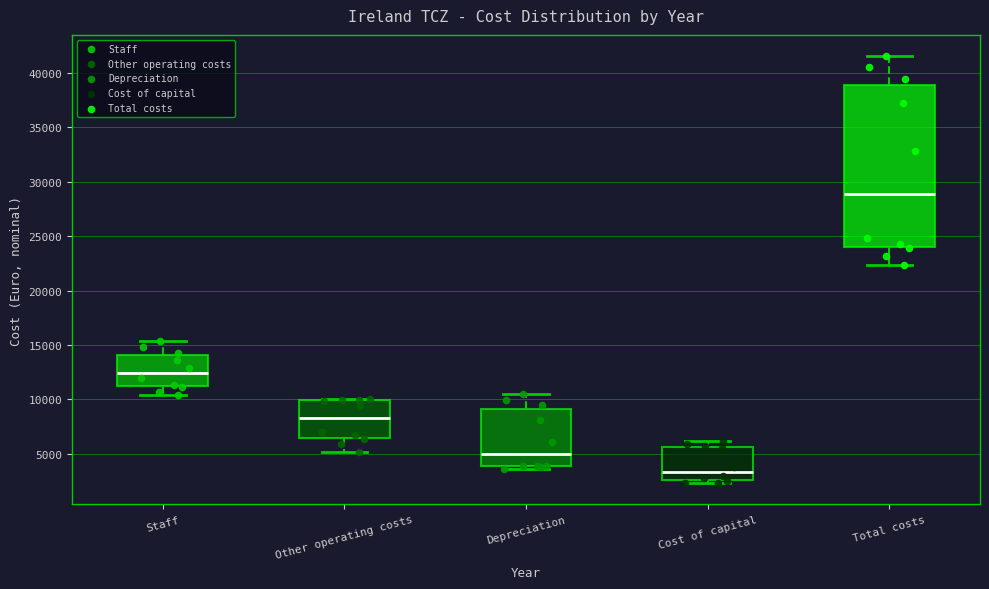

Comparing the boxes themselves (not the whiskers), which one is the tallest?

Total costs